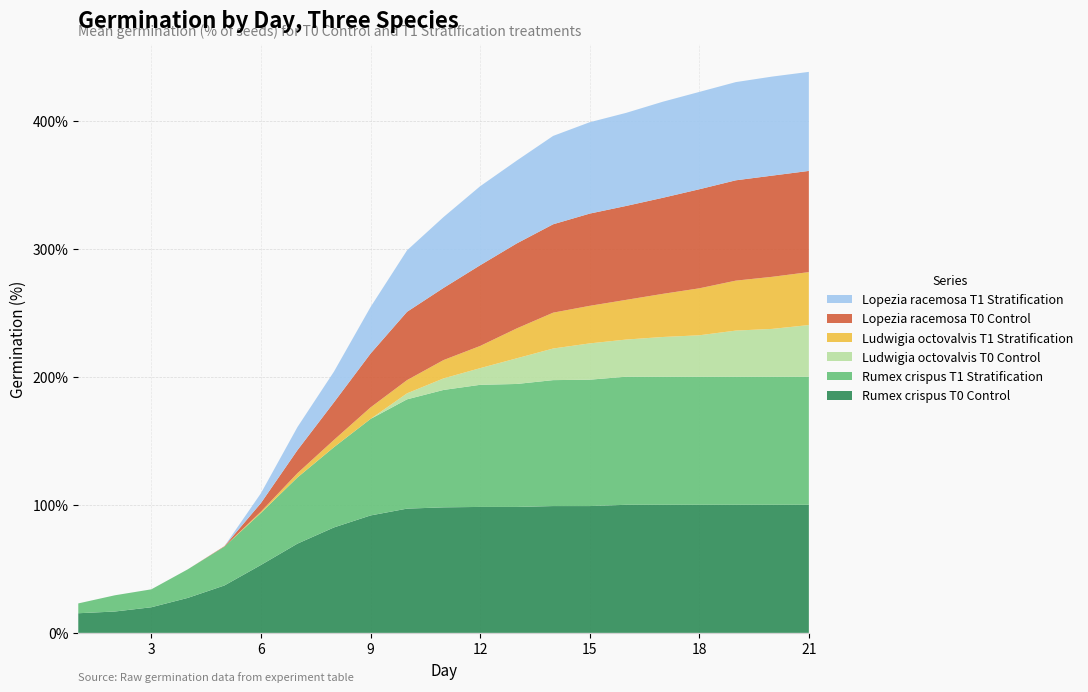

Reading left to right, extract all data points from this chart.

Rumex crispus T0 Control: 1=15.3	2=16.7	3=20.0	4=27.3	5=37.0	6=53.0	7=69.7	8=82.3	9=91.7	10=97.0	11=98.0	12=98.3	13=98.3	14=99.0	15=99.0	16=100.0	17=100.0	18=100.0	19=100.0	20=100.0	21=100.0
Rumex crispus T1 Stratification: 1=7.7	2=12.7	3=14.0	4=22.3	5=30.3	6=40.7	7=51.7	8=62.7	9=75.3	10=85.3	11=91.7	12=95.3	13=96.0	14=98.3	15=98.7	16=100.0	17=100.0	18=100.0	19=100.0	20=100.0	21=100.0
Ludwigia octovalvis T0 Control: 1=0.0	2=0.0	3=0.0	4=0.0	5=0.0	6=0.0	7=0.0	8=0.0	9=0.0	10=4.7	11=9.0	12=13.0	13=20.0	14=24.7	15=28.3	16=29.0	17=31.0	18=32.3	19=36.0	20=37.3	21=40.3
Ludwigia octovalvis T1 Stratification: 1=0.0	2=0.0	3=0.0	4=0.0	5=0.0	6=1.0	7=3.3	8=5.7	9=9.0	10=10.3	11=14.3	12=17.3	13=23.3	14=28.0	15=29.3	16=31.0	17=33.7	18=36.7	19=39.0	20=40.7	21=41.3
Lopezia racemosa T0 Control: 1=0.0	2=0.0	3=0.0	4=0.0	5=0.3	6=6.7	7=18.0	8=29.3	9=42.0	10=53.3	11=56.3	12=63.0	13=66.3	14=69.0	15=72.0	16=73.3	17=75.0	18=77.3	19=78.3	20=79.0	21=79.0
Lopezia racemosa T1 Stratification: 1=0.0	2=0.0	3=0.0	4=0.0	5=0.0	6=7.7	7=18.0	8=24.0	9=36.3	10=48.0	11=55.3	12=61.7	13=64.7	14=69.0	15=71.3	16=72.7	17=75.0	18=76.0	19=76.7	20=77.3	21=77.3